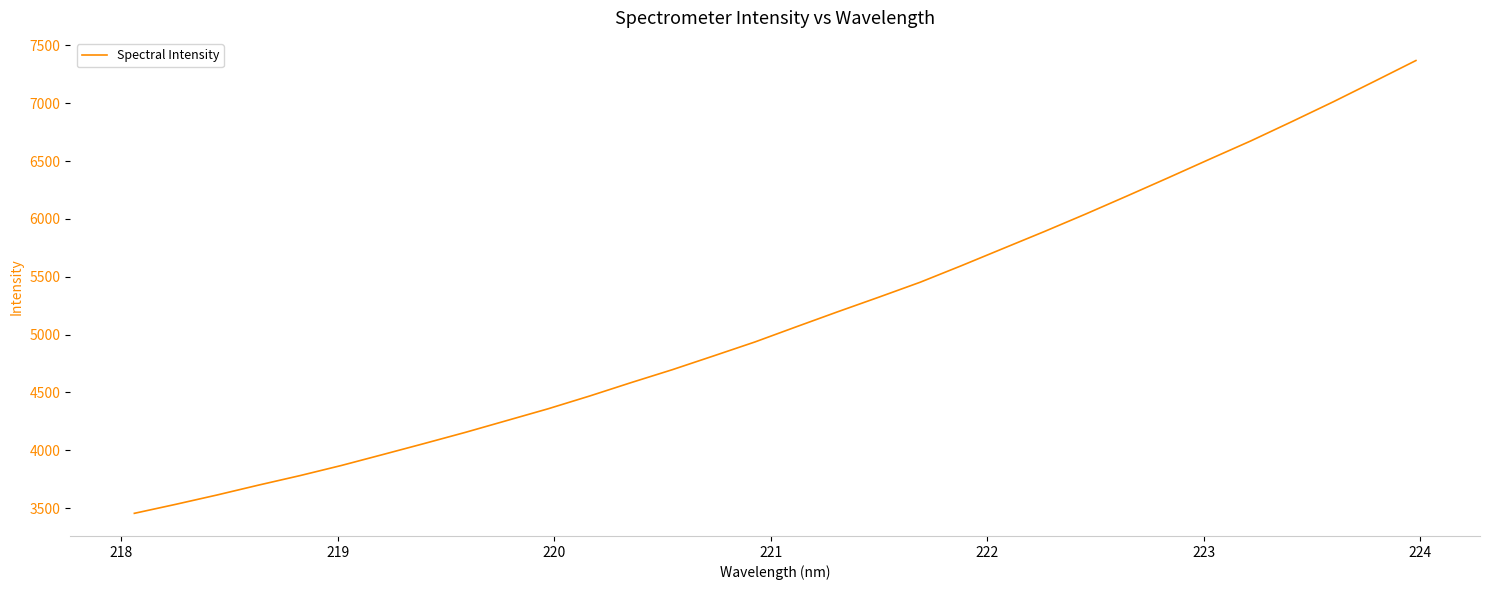

What is the greatest value displayed?

7369.2